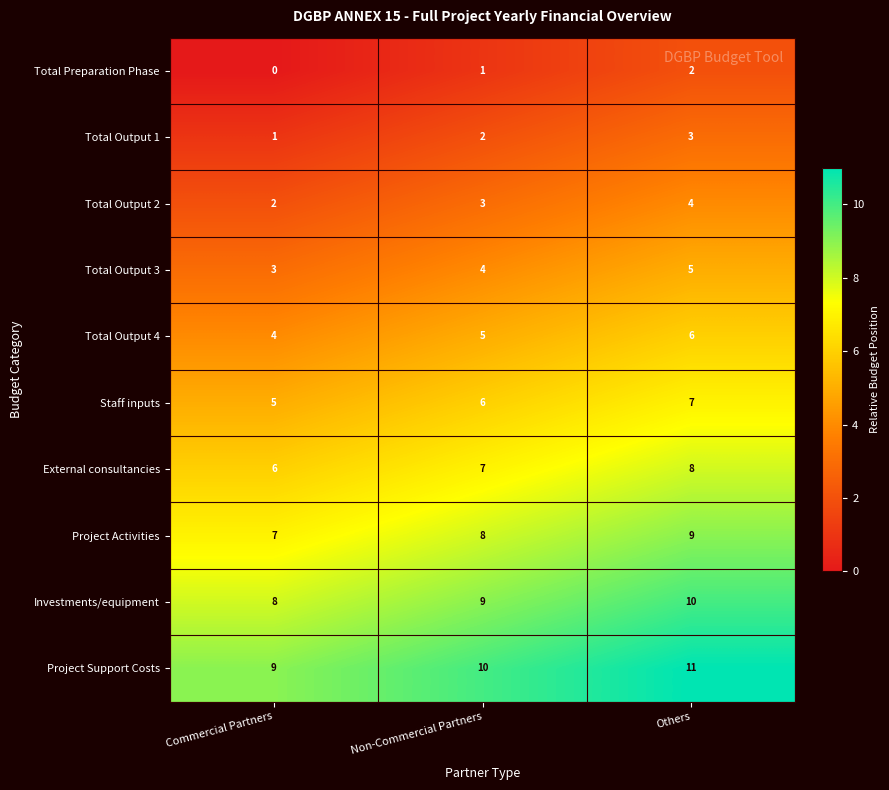

Where is Investments/equipment nearest to the value 9?

Non-Commercial Partners